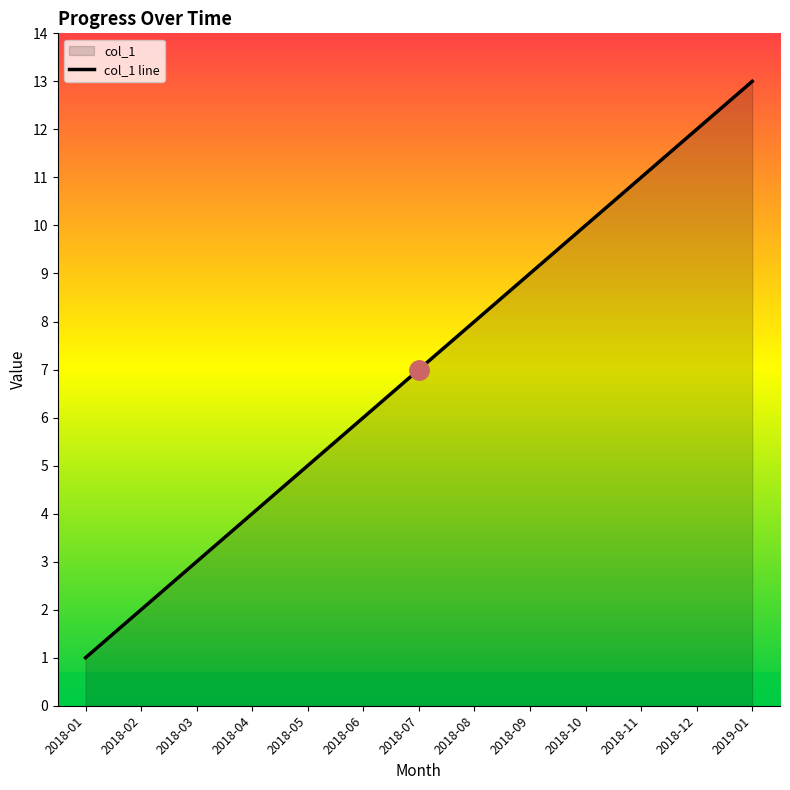

Reading right to left, transcribe all the data shown in this chart.

2019-01=13	2018-12=12	2018-11=11	2018-10=10	2018-09=9	2018-08=8	2018-07=7	2018-06=6	2018-05=5	2018-04=4	2018-03=3	2018-02=2	2018-01=1